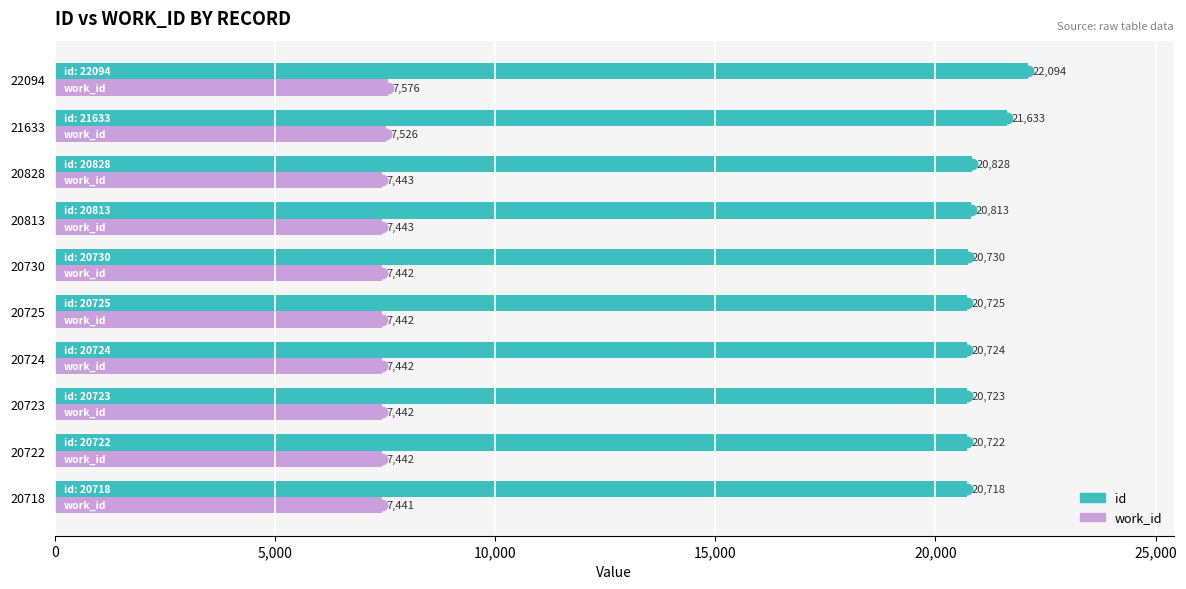

What is the spread (max minus min) of values at 21633?

14107